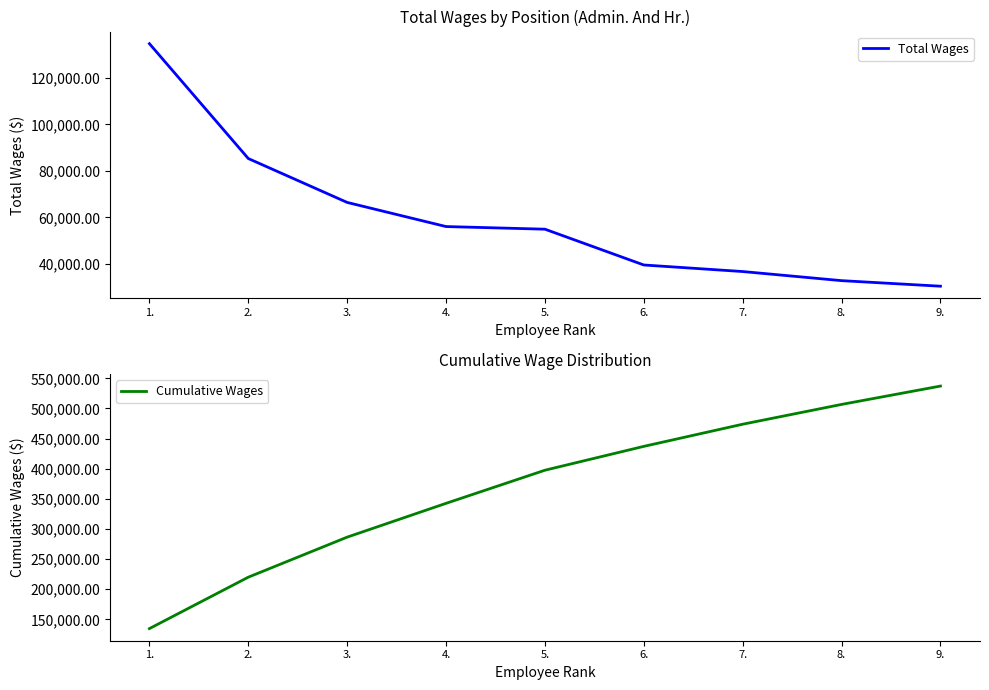

What is the minimum value for Total Wages?

30460